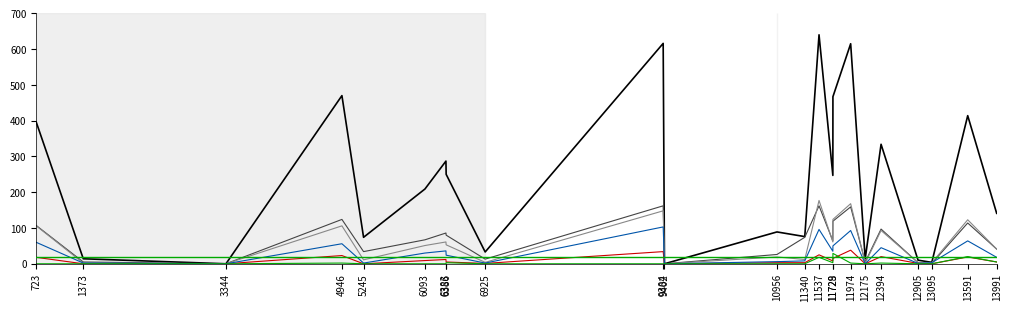

At which category is the sum across all series the highest?

11537